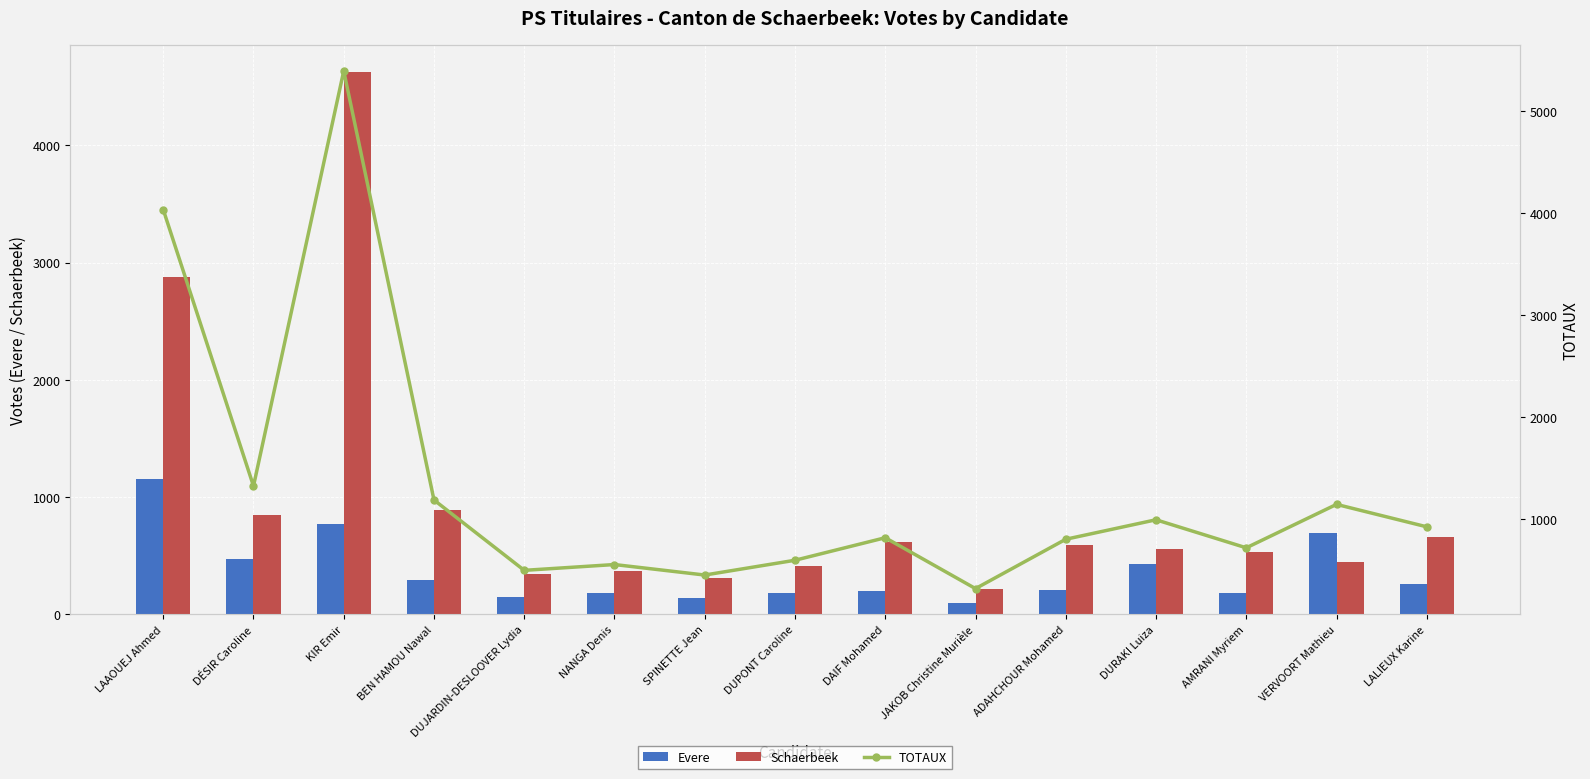

What is the difference between the maximum and second lowest values in the Schaerbeek series?

4316